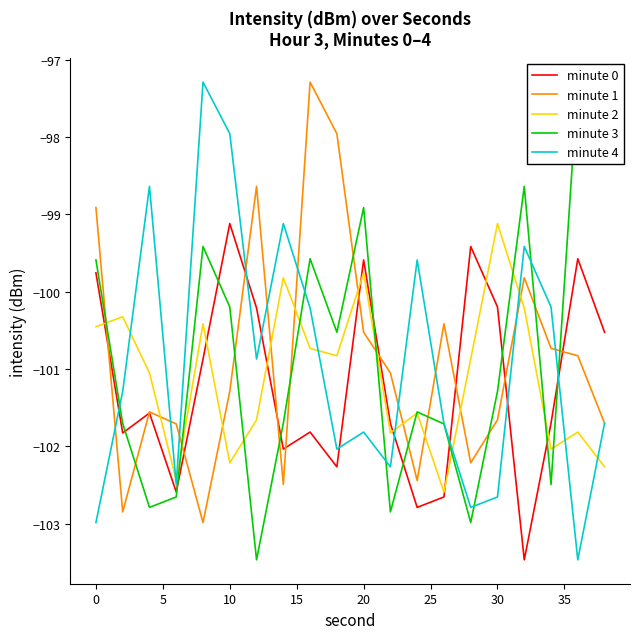

How many data points in minute 0 are less than -101?

11